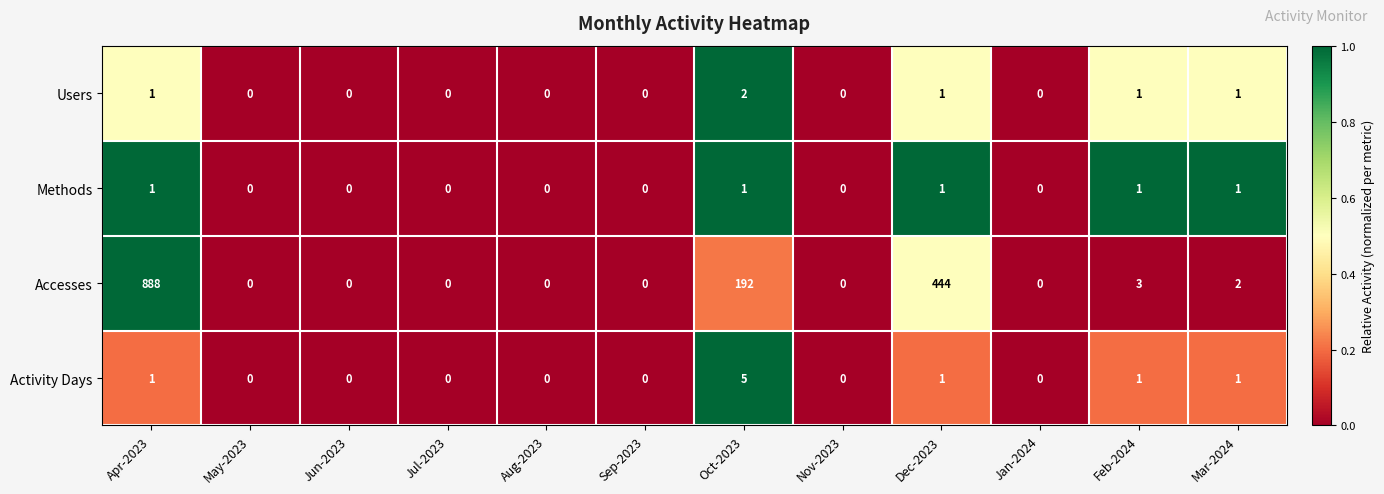

What is the difference between the highest and lowest values at Mar-2024?

1